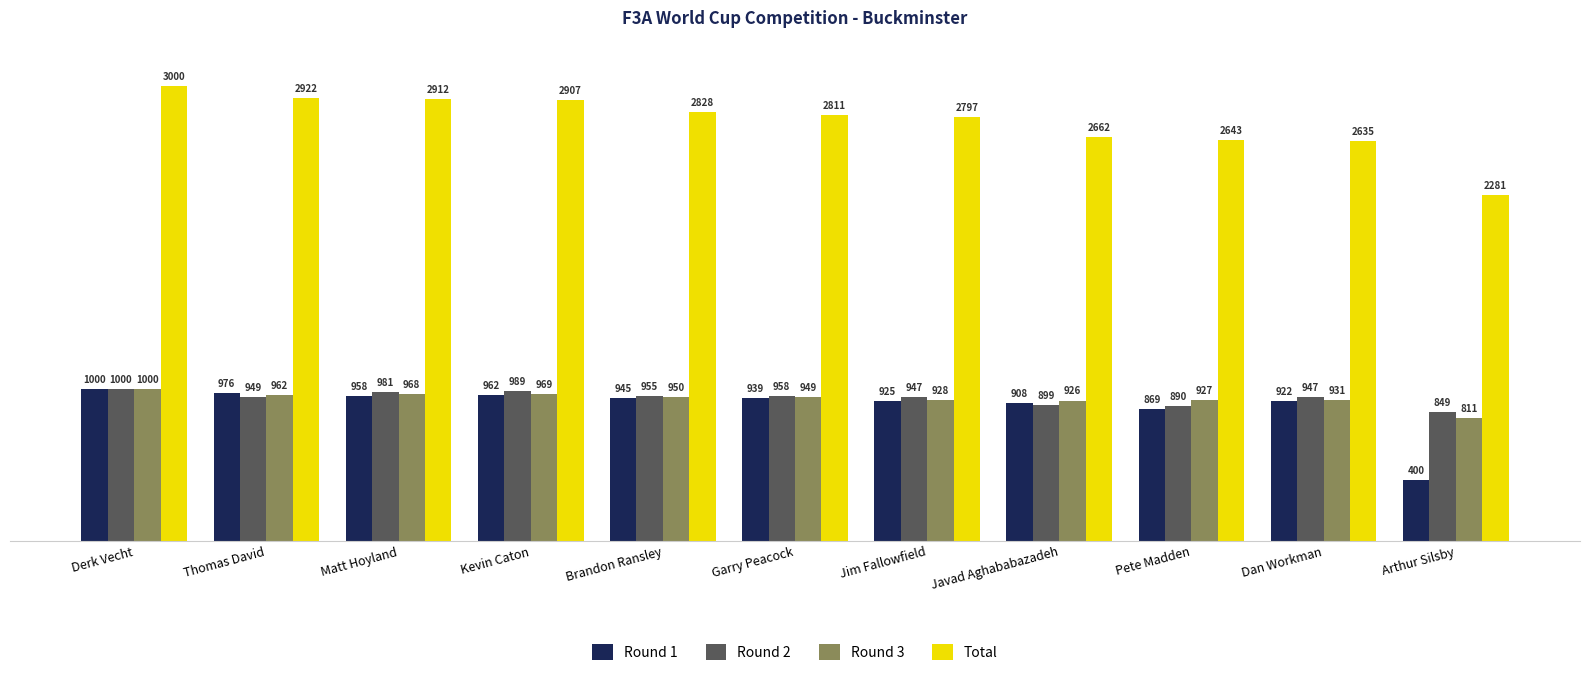

How many data points in Round 2 are less than 949?

5